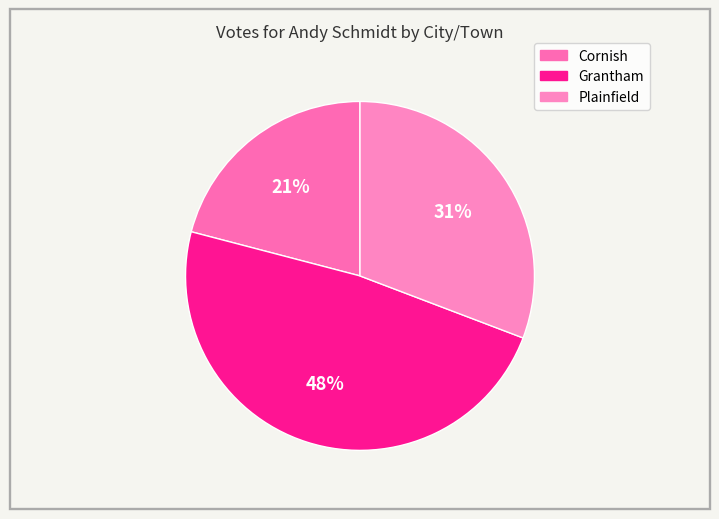

Which category has the biggest portion of the pie?

Grantham